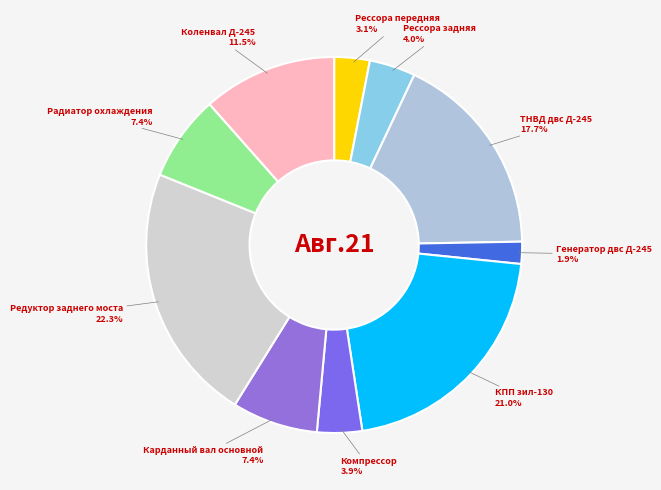

Which slice is the largest?

Редуктор заднего моста